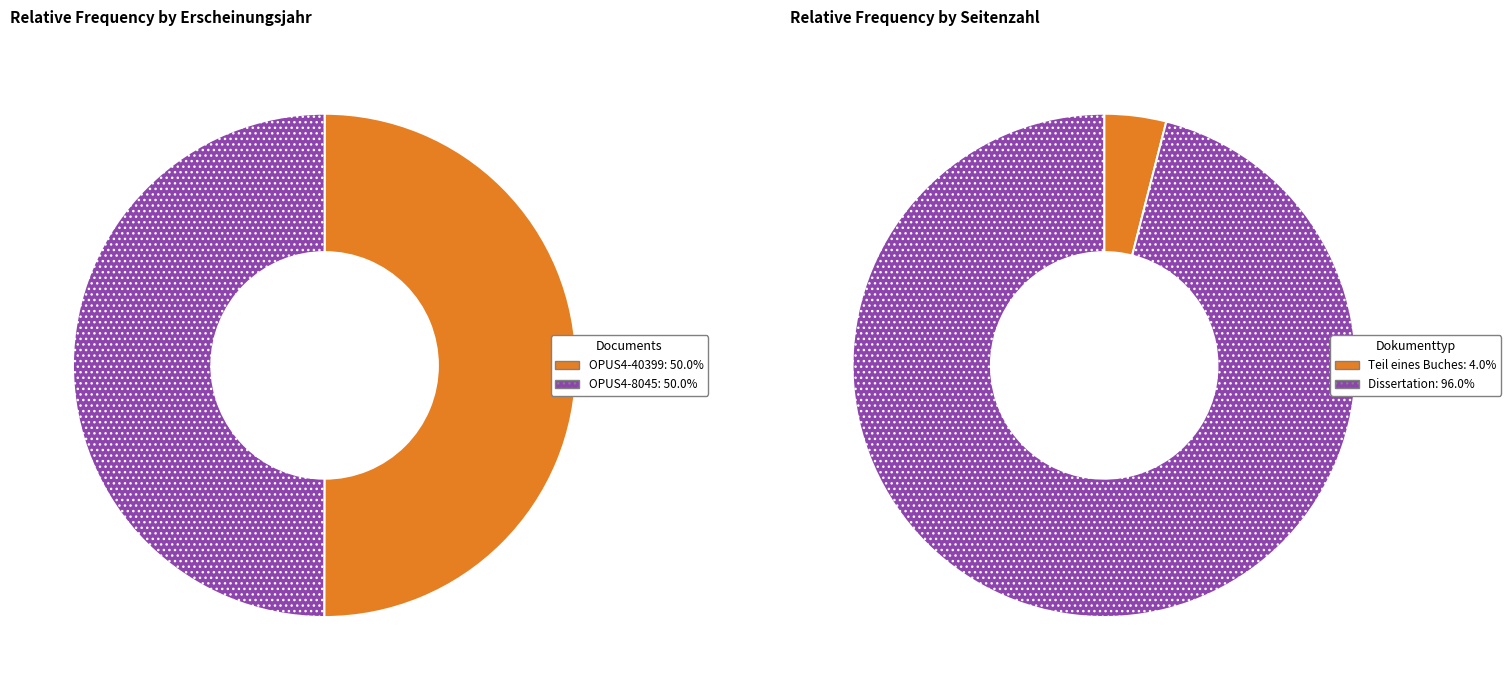

Which slice is the smallest?

OPUS4-8045